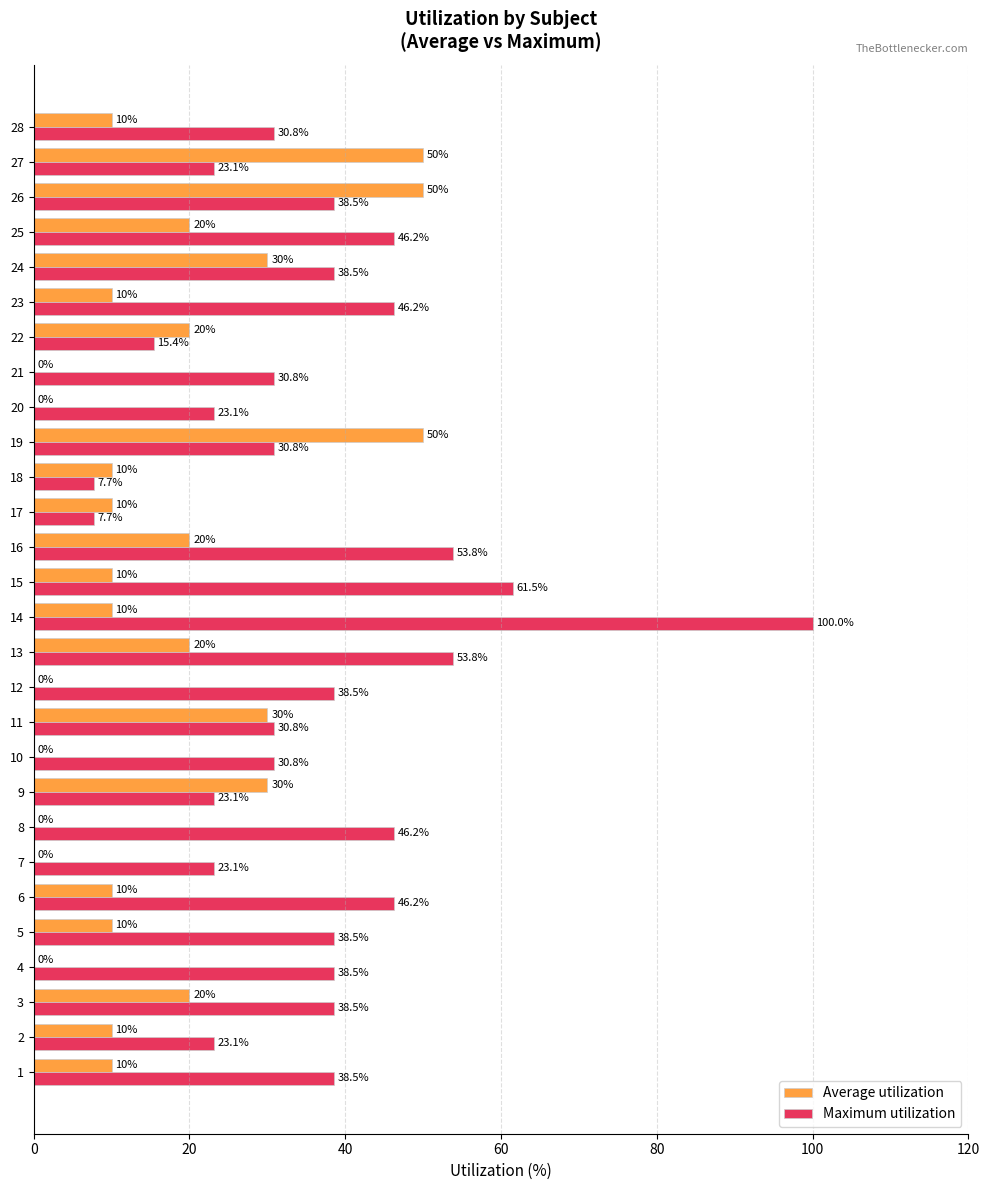

What value does the Maximum utilization series have at 25?

46.2